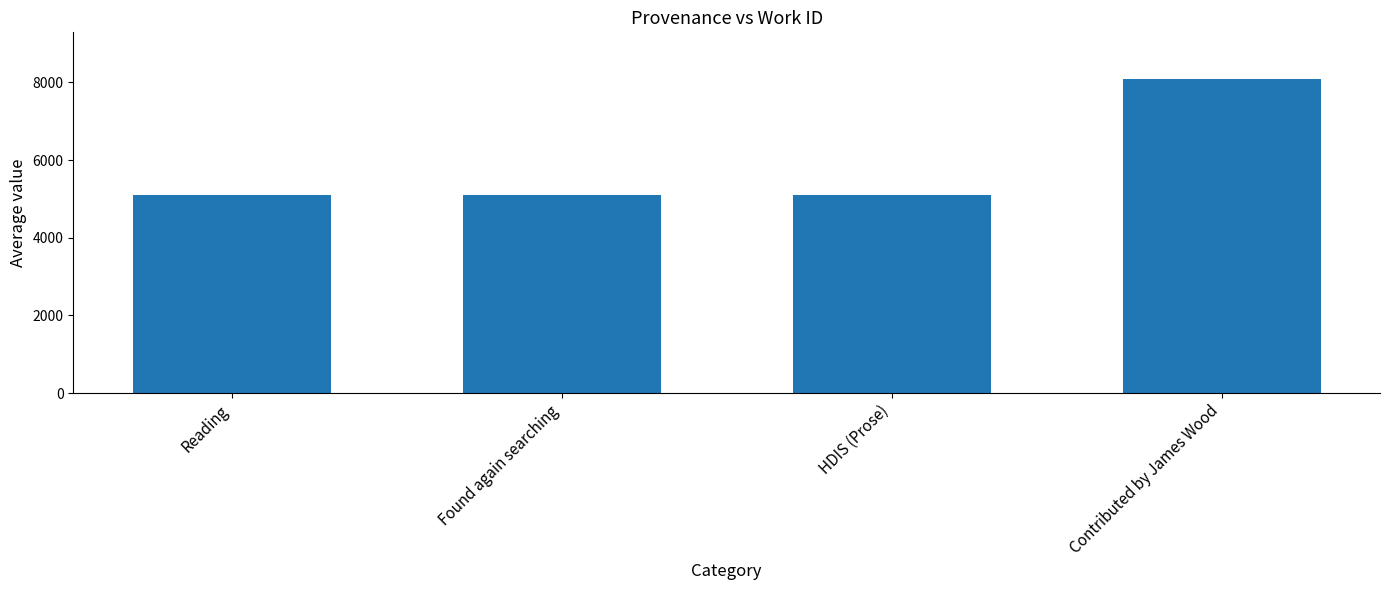

True or false: the data shows 8076 at Contributed by James Wood.

True